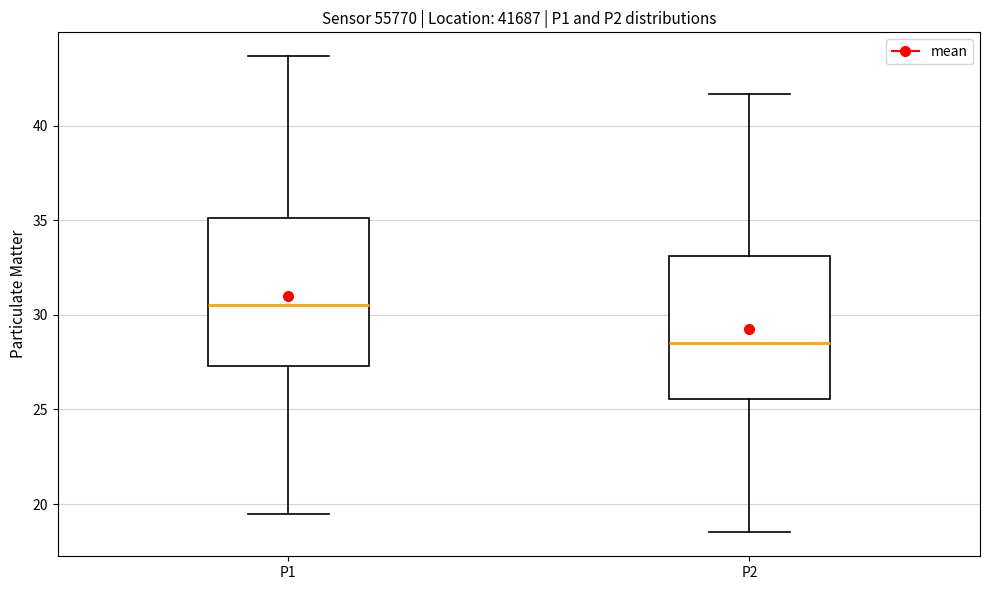

Which box has the lowest median line?

P2